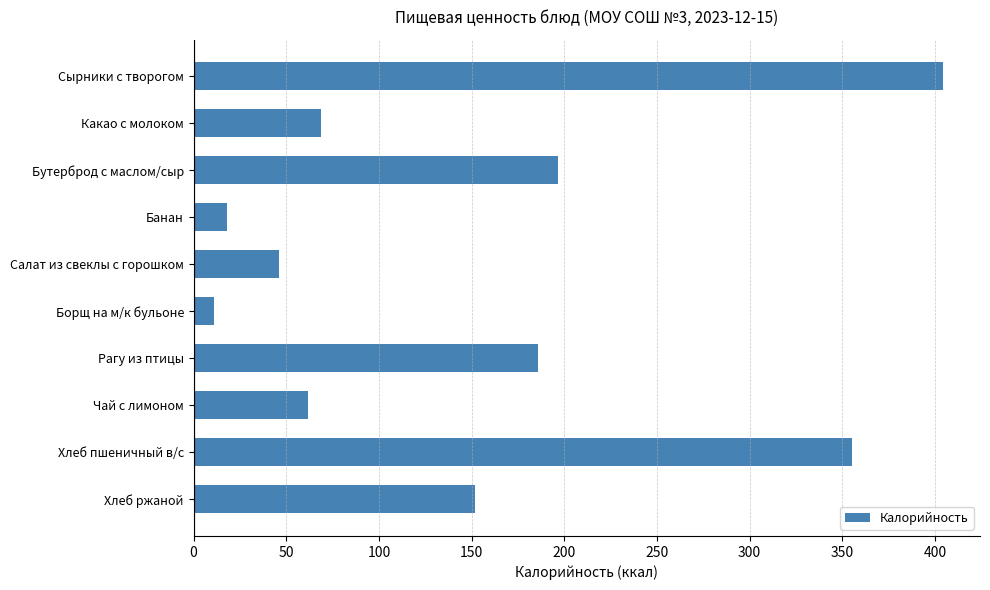

List the labels in order of value, smallest first.

Борщ на м/к бульоне, Банан, Салат из свеклы с горошком, Чай с лимоном, Какао с молоком, Хлеб ржаной, Рагу из птицы, Бутерброд с маслом/сыр, Хлеб пшеничный в/с, Сырники с творогом